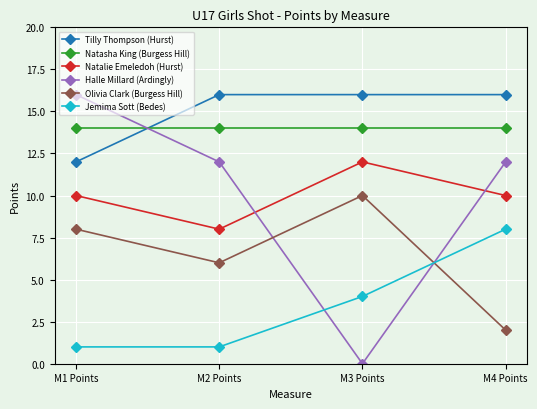

Reading right to left, transcribe all the data shown in this chart.

Tilly Thompson (Hurst): M4 Points=16	M3 Points=16	M2 Points=16	M1 Points=12
Natasha King (Burgess Hill): M4 Points=14	M3 Points=14	M2 Points=14	M1 Points=14
Natalie Emeledoh (Hurst): M4 Points=10	M3 Points=12	M2 Points=8	M1 Points=10
Halle Millard (Ardingly): M4 Points=12	M3 Points=0	M2 Points=12	M1 Points=16
Olivia Clark (Burgess Hill): M4 Points=2	M3 Points=10	M2 Points=6	M1 Points=8
Jemima Sott (Bedes): M4 Points=8	M3 Points=4	M2 Points=1	M1 Points=1